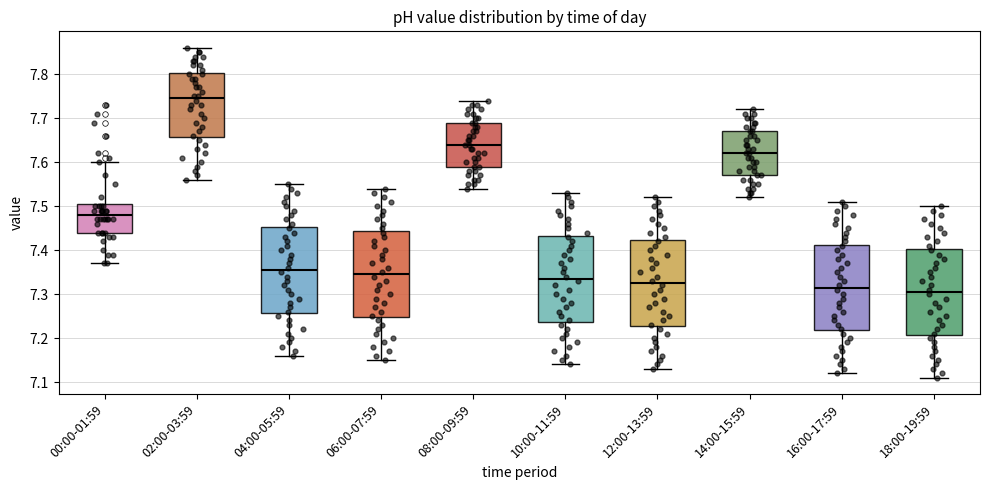

Where is the upper edge of the box for 10:00-11:59 on the y-axis? The values are not printed on the chart, so give them approximately, as read against the axis.

7.43